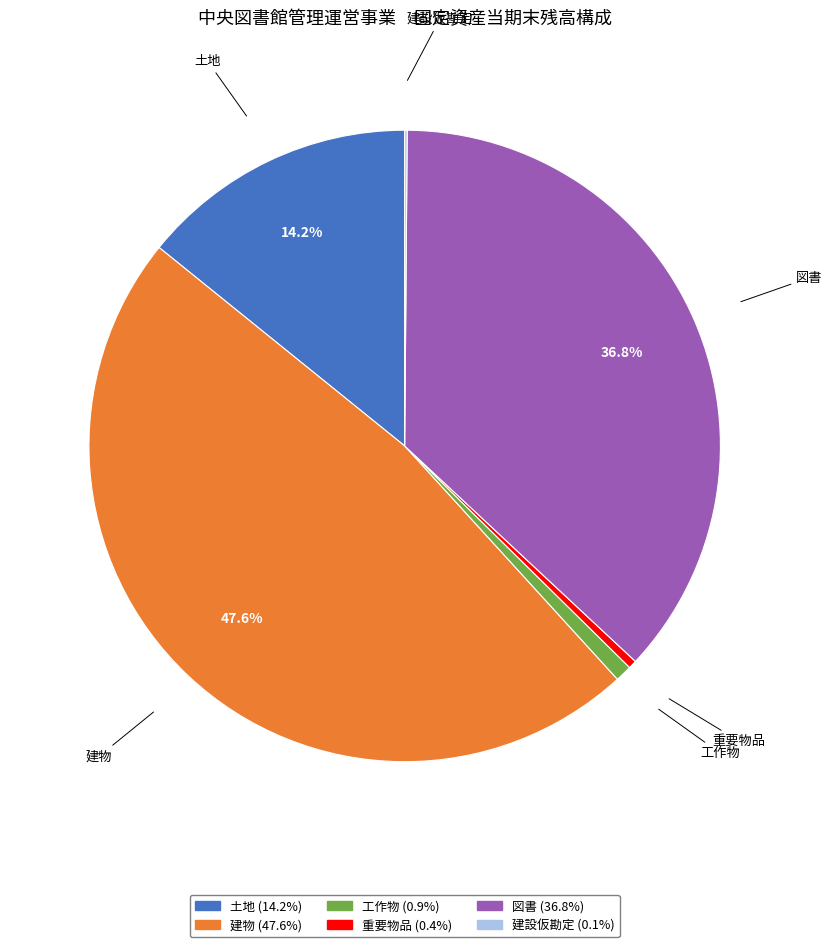

Which slice is the largest?

建物